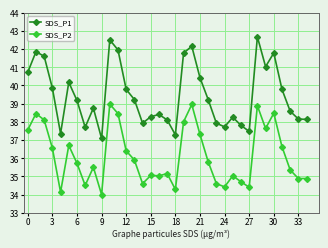

How many data points in SDS_P1 are above 39?

18